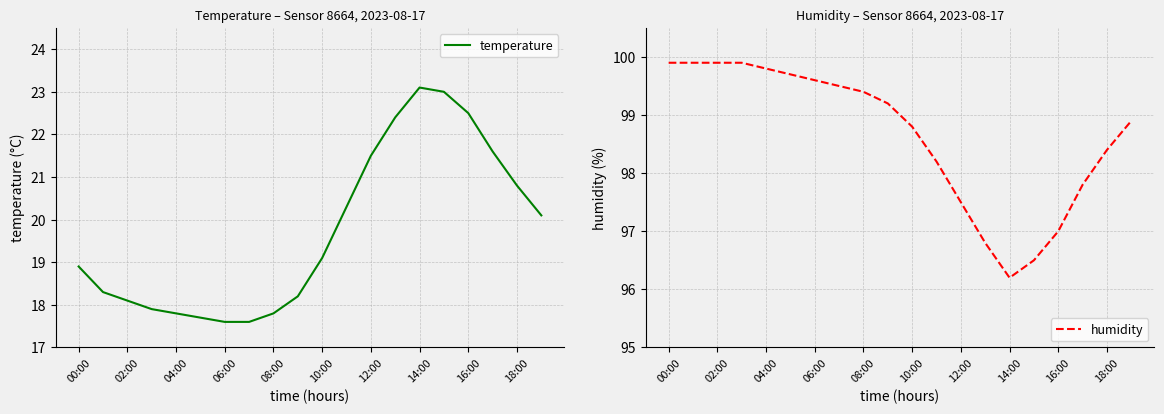

List the series in order of their overall mean, lowest first.

temperature, humidity